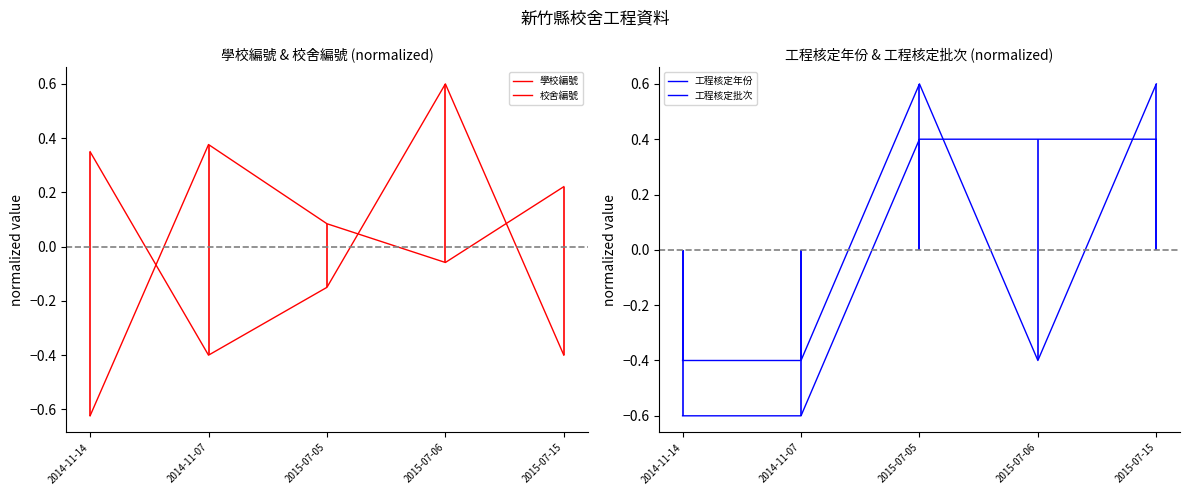

How many series are shown in this chart?

4